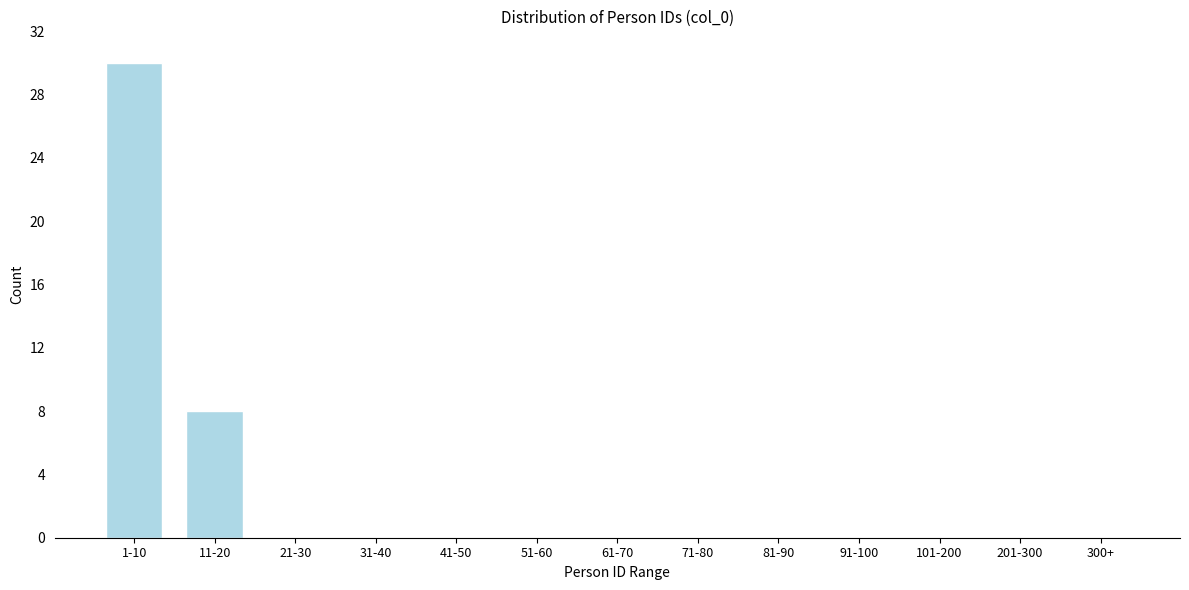

Reading right to left, what are all the values shown in this chart?

300+=0	201-300=0	101-200=0	91-100=0	81-90=0	71-80=0	61-70=0	51-60=0	41-50=0	31-40=0	21-30=0	11-20=8	1-10=30